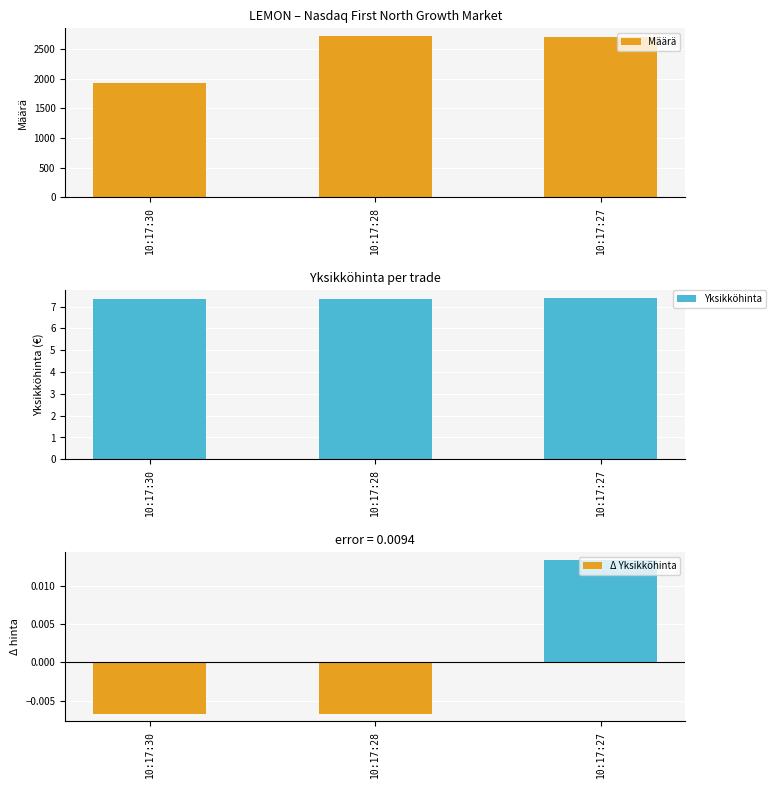

How many categories are shown in the chart?

3